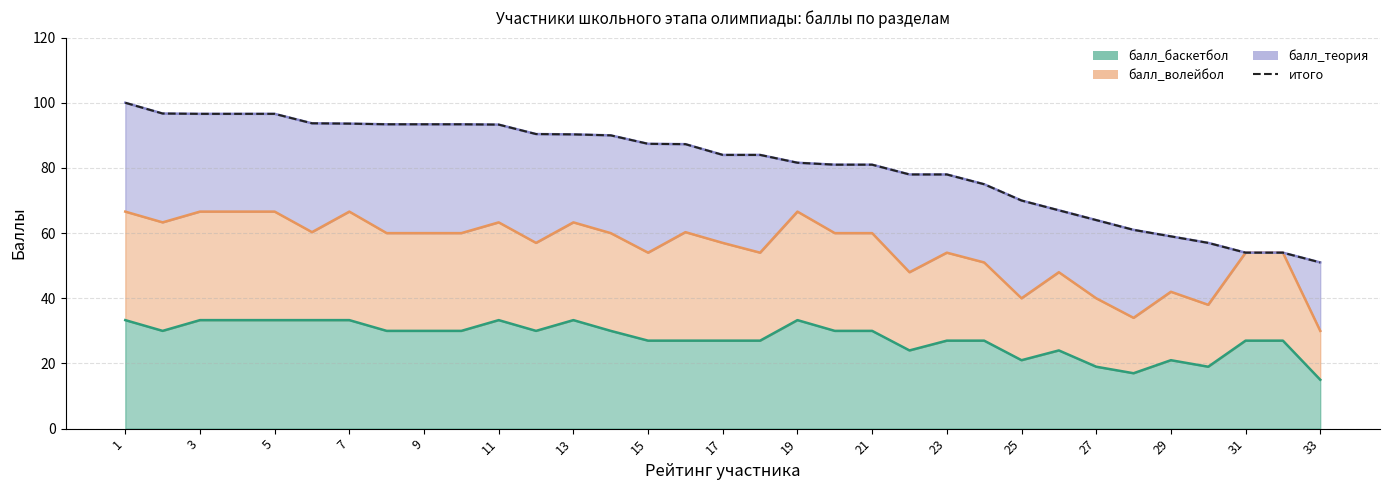

The chart shows a value of 92.0 at 29. True or false?

False